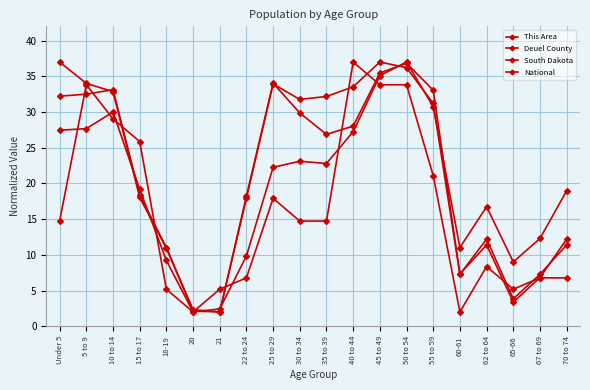

What position from the left is 50 to 54?

14